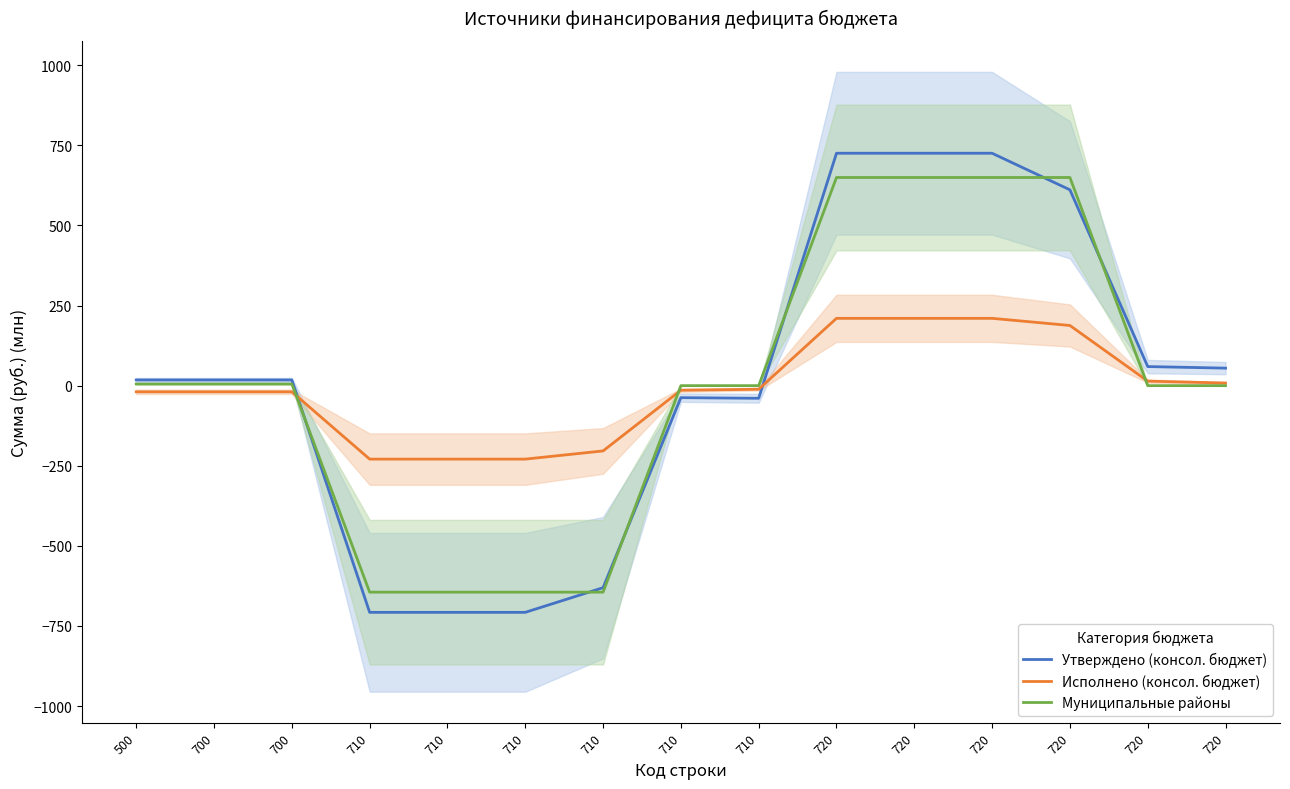

True or false: Утверждено (консол. бюджет) has more than 0 points higher than both neighbors.

True